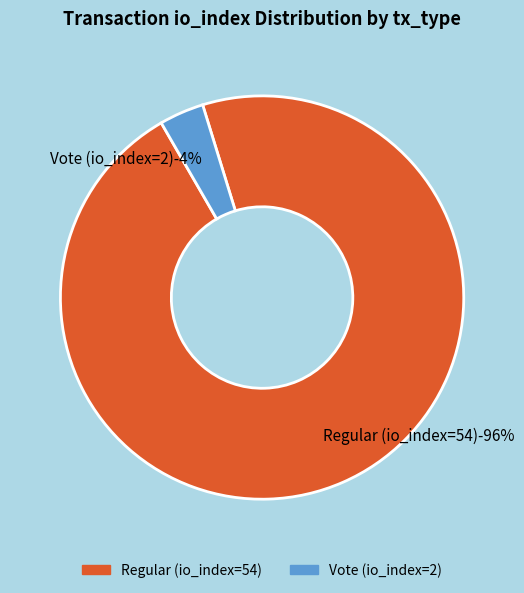

To the nearest percent, what is the average slice percentage?

50%